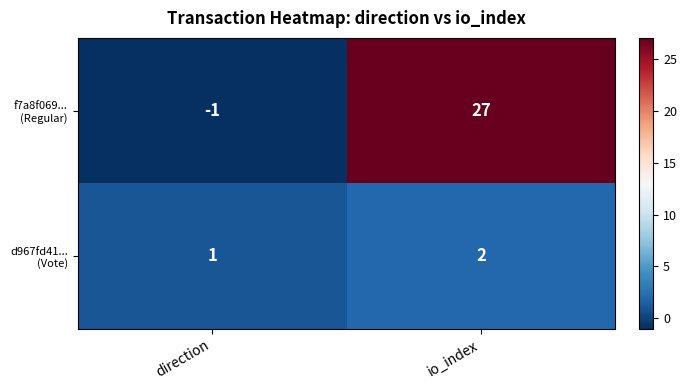

What is the difference between the highest and lowest values at io_index?

25